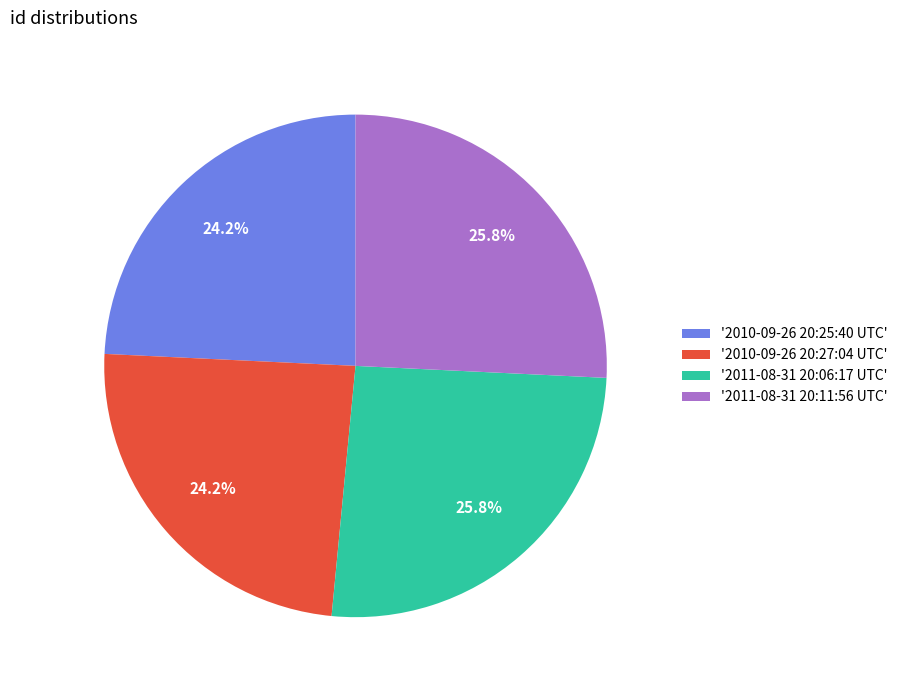

Is there a majority slice in this chart?

No